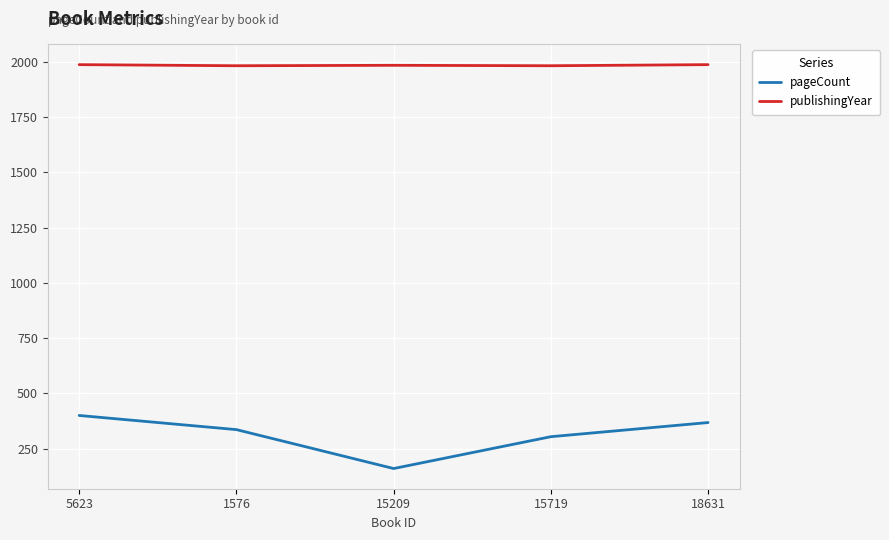

Between 1576 and 18631, which series saw the biggest shift?

pageCount